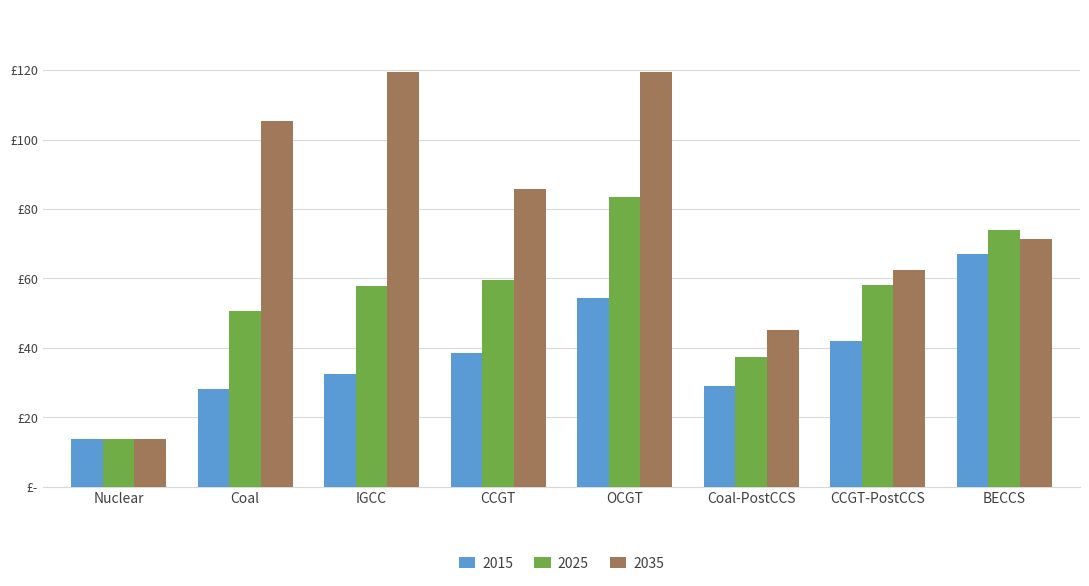

List the series in order of their overall mean, highest first.

2035, 2025, 2015